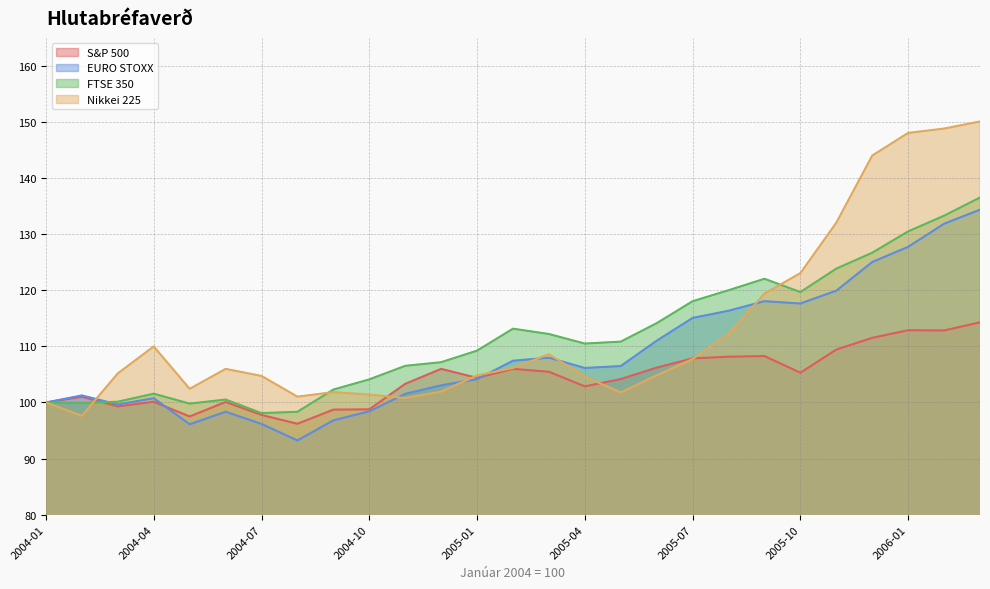

Does the chart display data point markers on the line(s)?

No